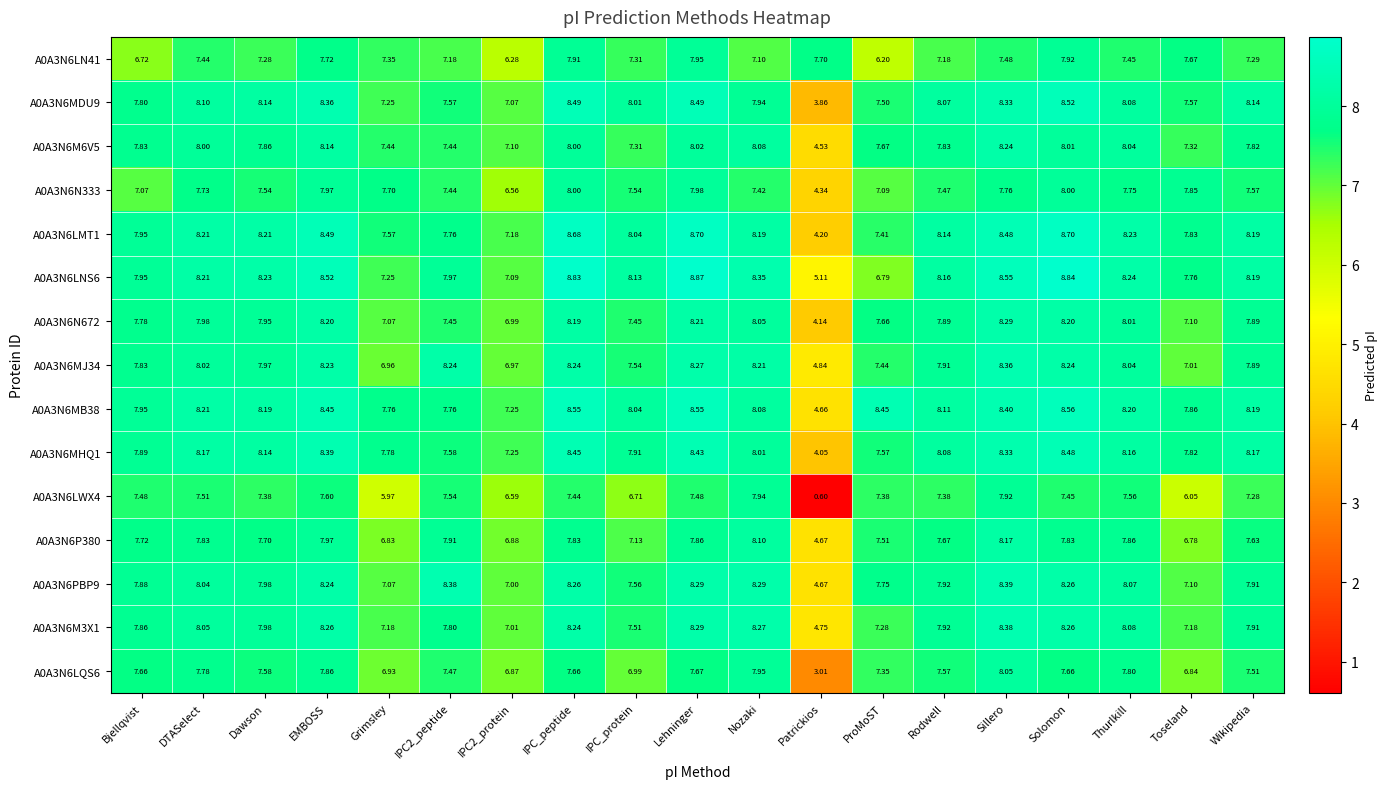

Which label corresponds to the largest value in the chart?

Lehninger